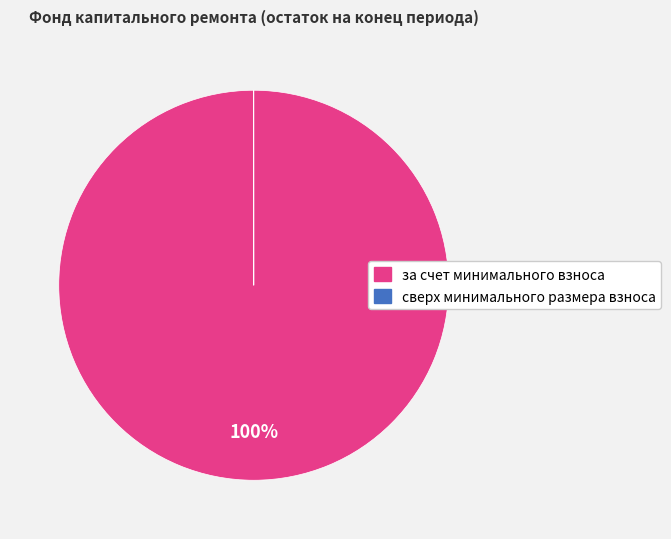

To the nearest percent, what is the average slice percentage?

50%